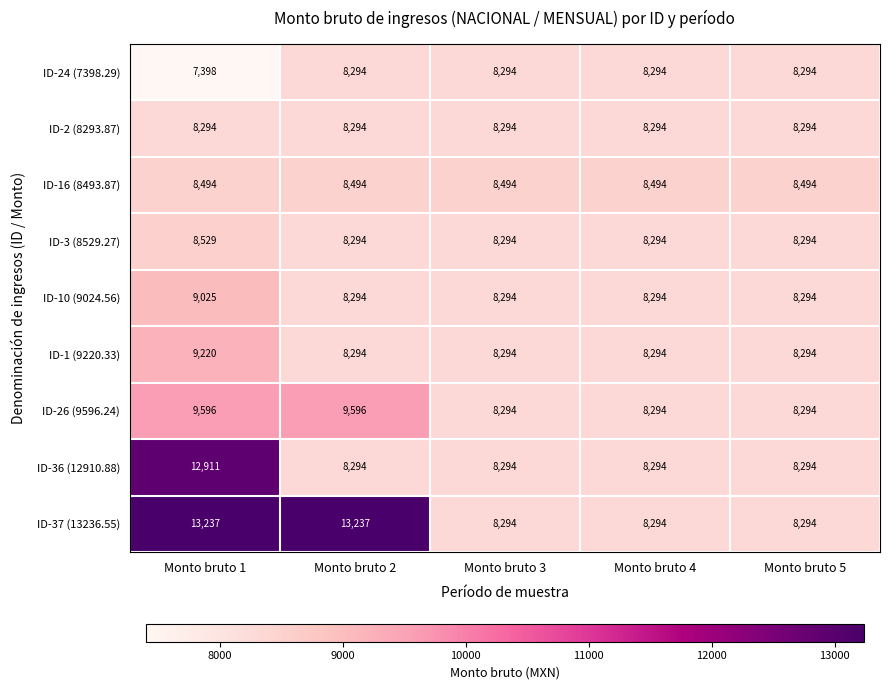

What is the spread (max minus min) of values at Monto bruto 3?

200